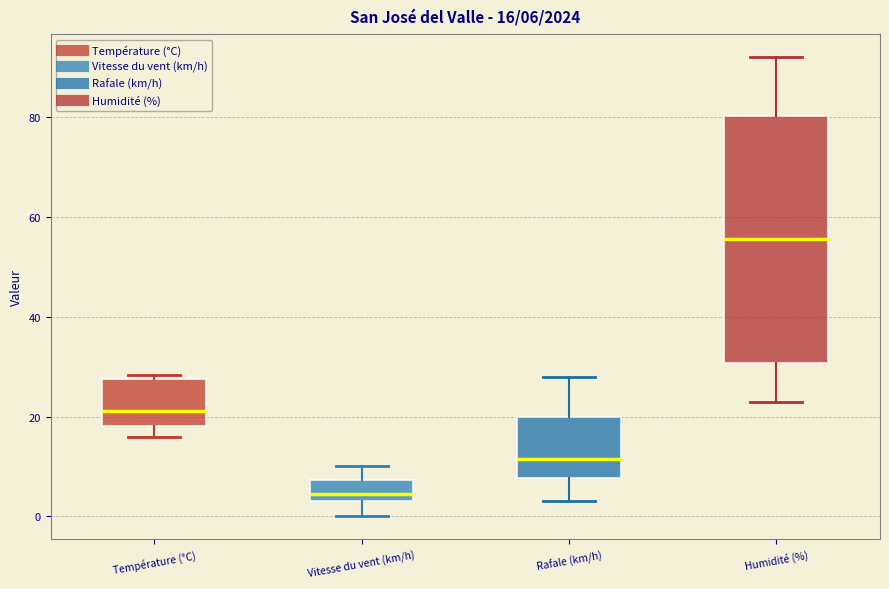

Which box is the tallest, from its lower edge to its upper edge?

Humidité (%)